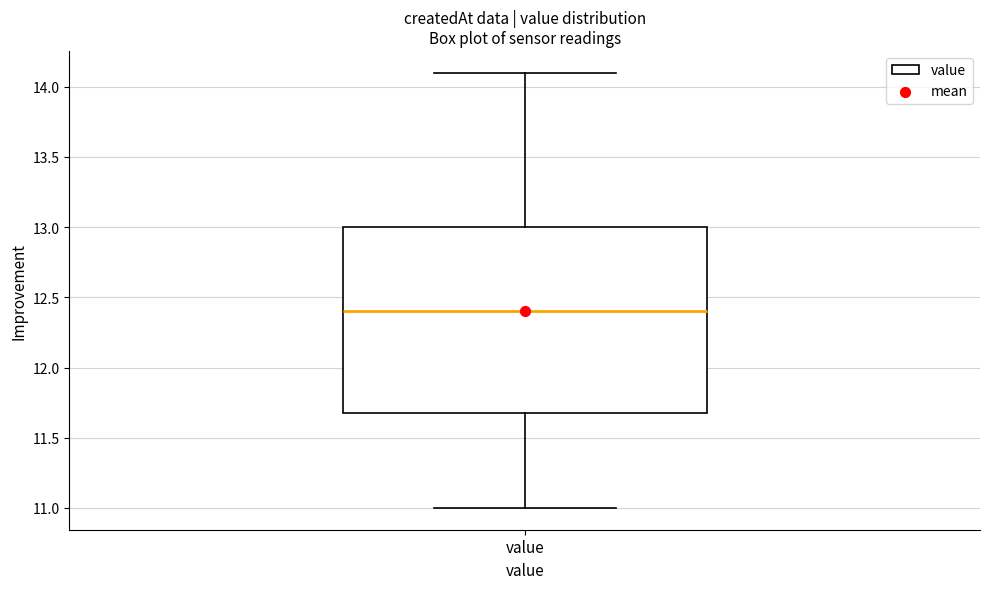

Where does the lower whisker of the box for value end on the y-axis? The values are not printed on the chart, so give them approximately, as read against the axis.

11.0